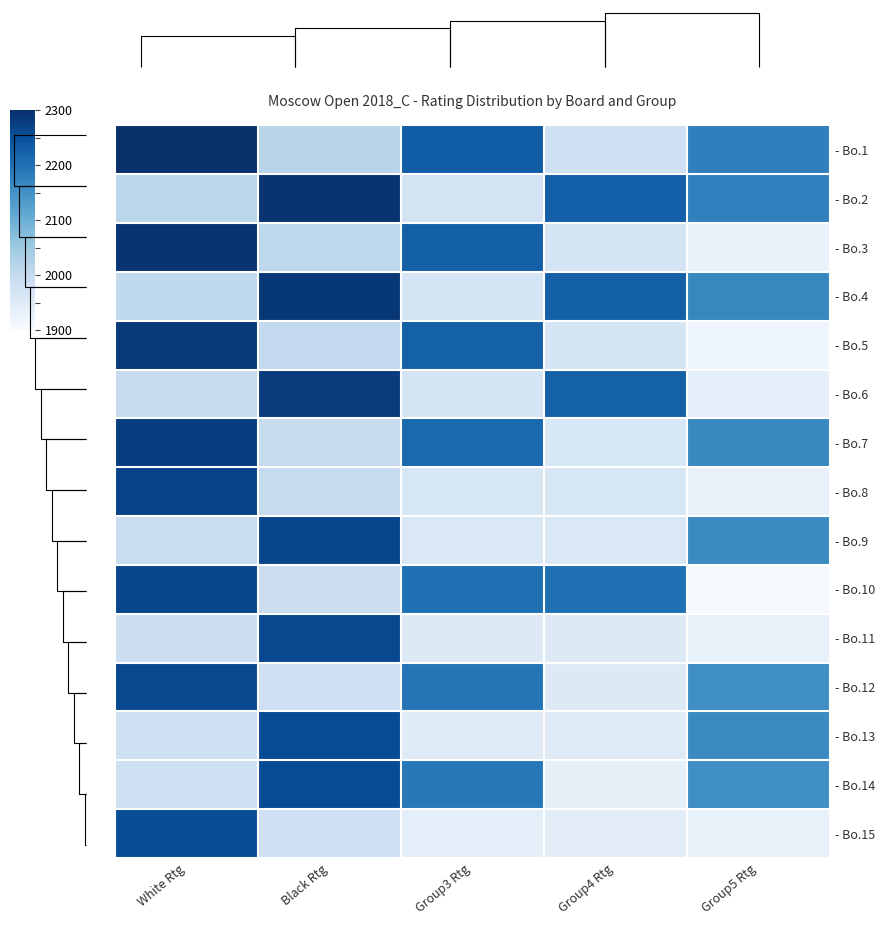

Read the - Bo.12 value at Black Rtg, to the nearest 50.

2000